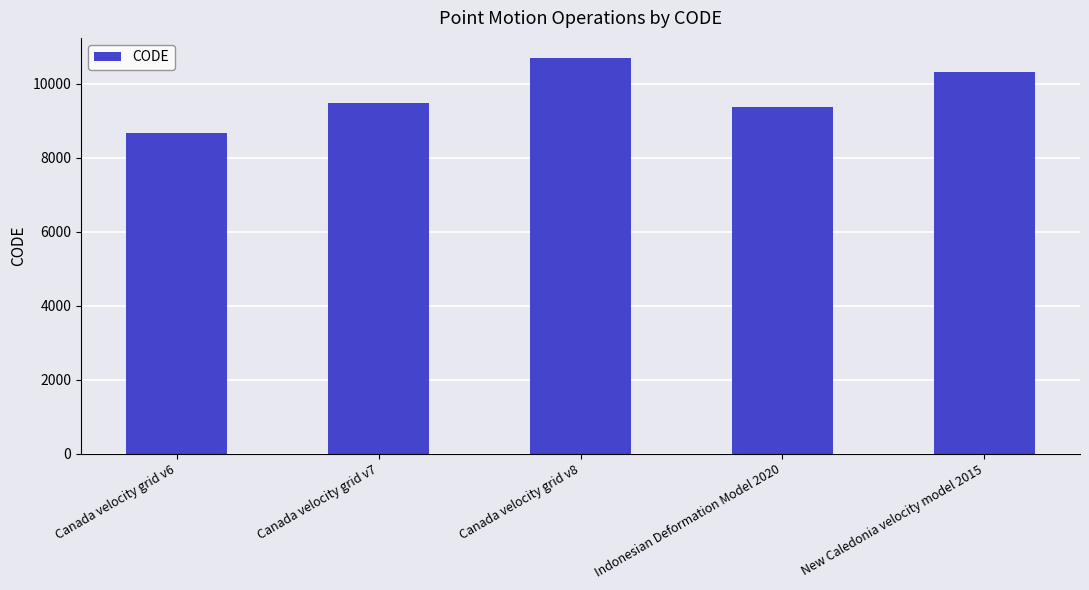

True or false: the data shows 9375 at Indonesian Deformation Model 2020.

True